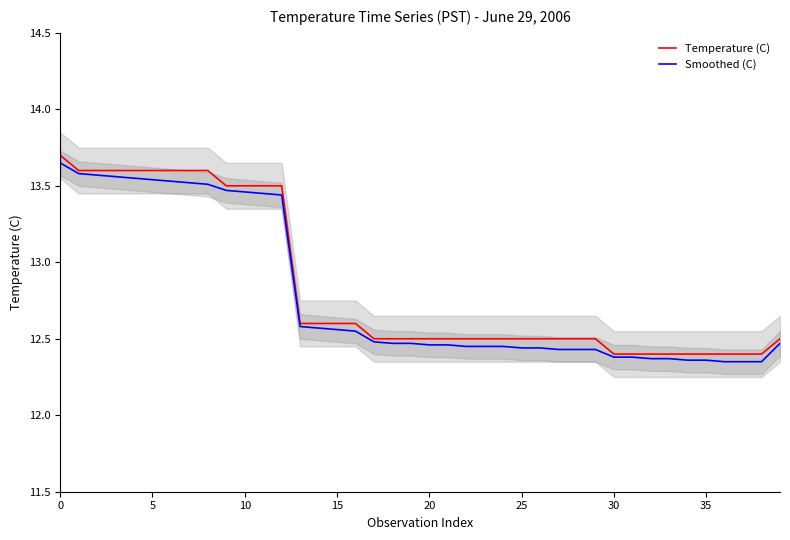

Does the chart have visible grid lines?

No